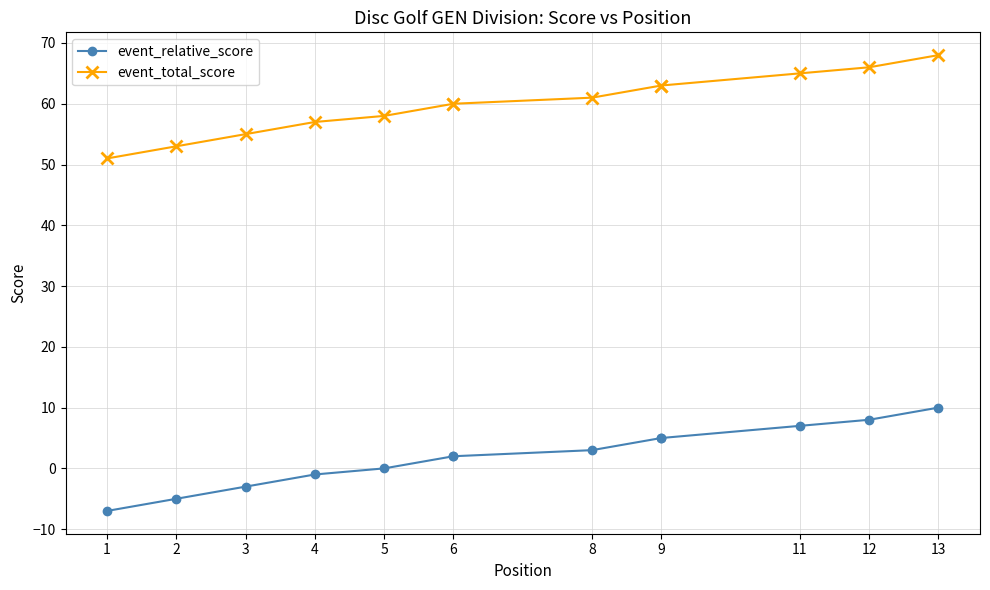

What is the spread (max minus min) of values at 6?

58